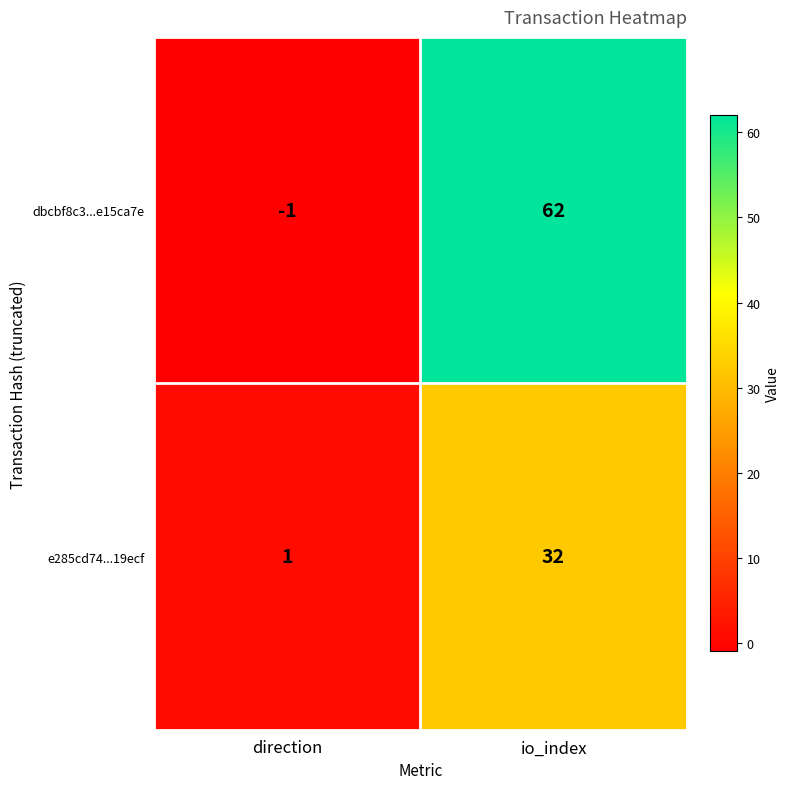

What is the sum of all e285cd74...19ecf values?

33